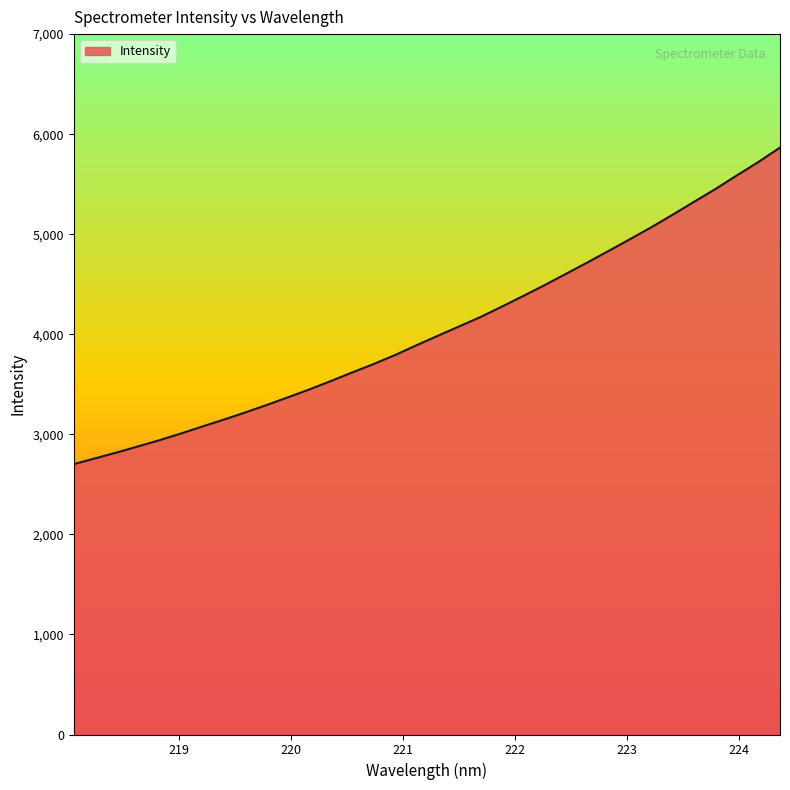

What is the maximum value shown in the chart?

5866.1